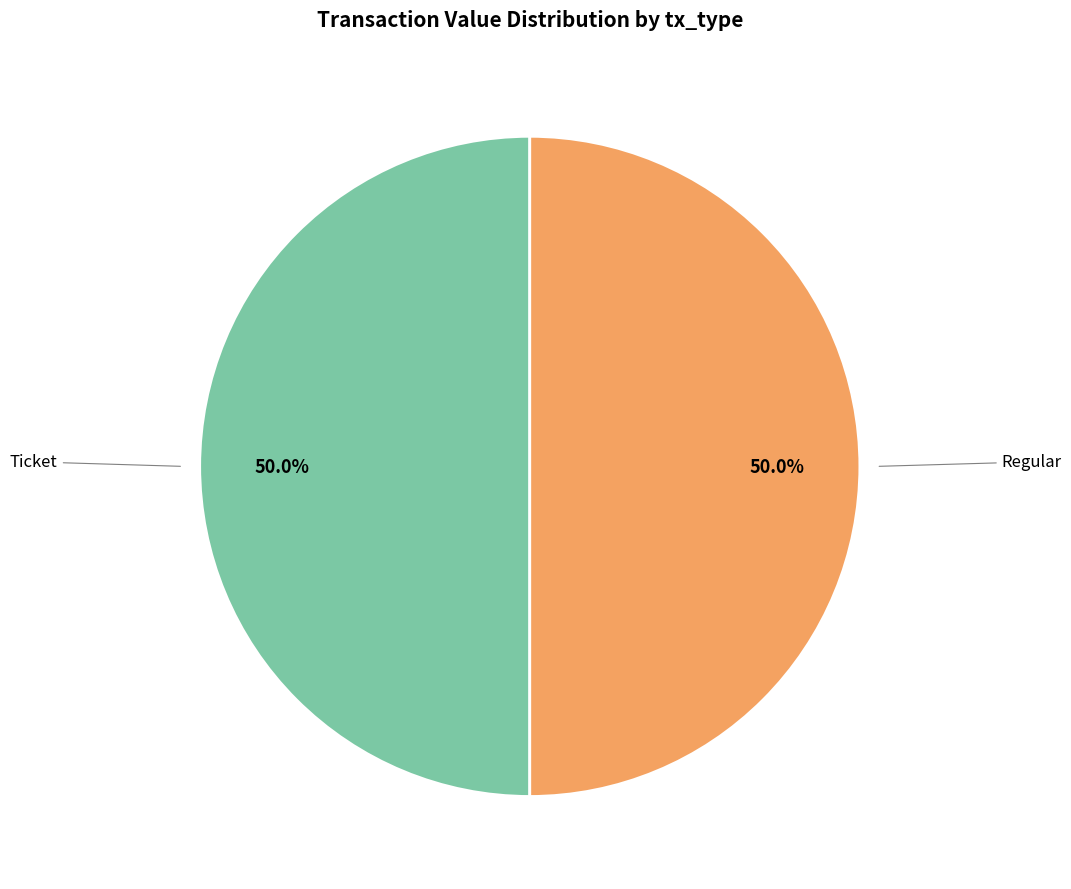

What is the largest slice in the pie chart?

Regular (index 17)